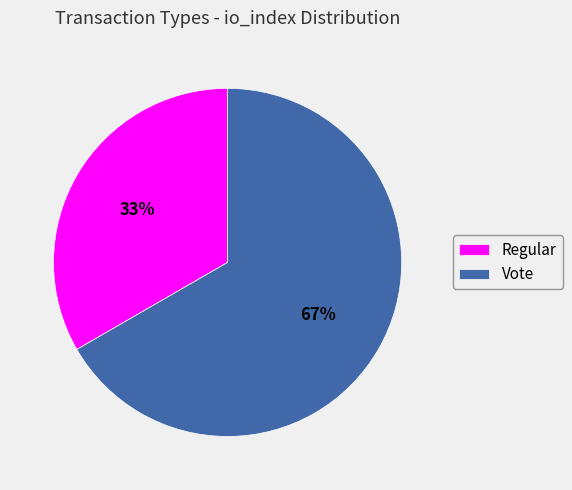

Count the number of slices in the pie.

2